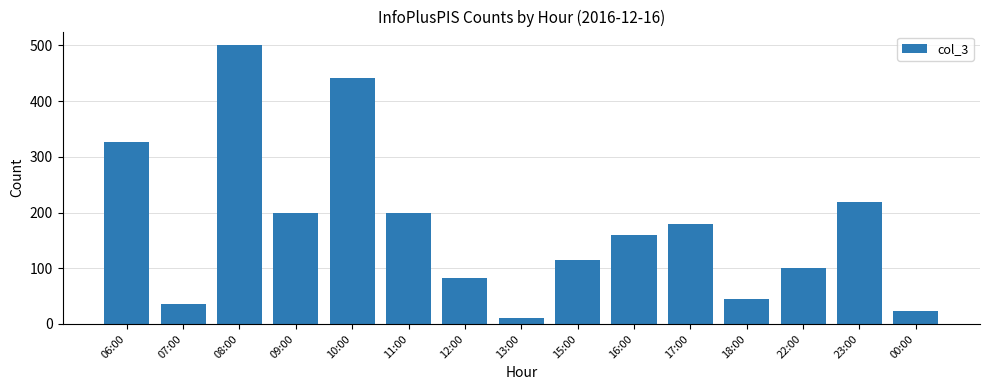

Does the chart contain any negative values?

No